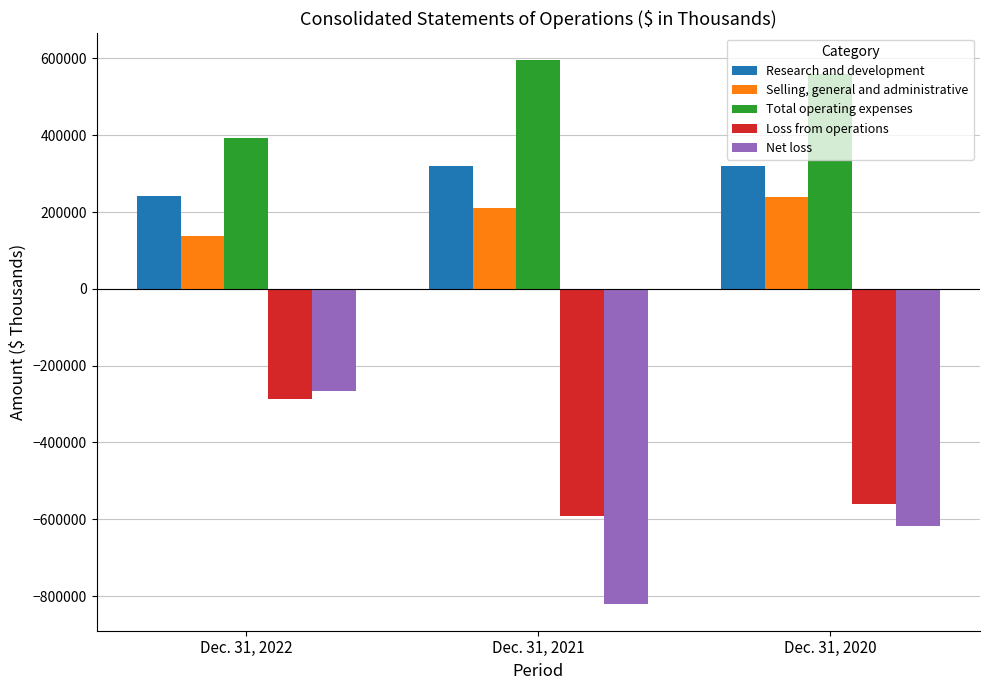

At which category is the sum across all series the highest?

Dec. 31, 2022